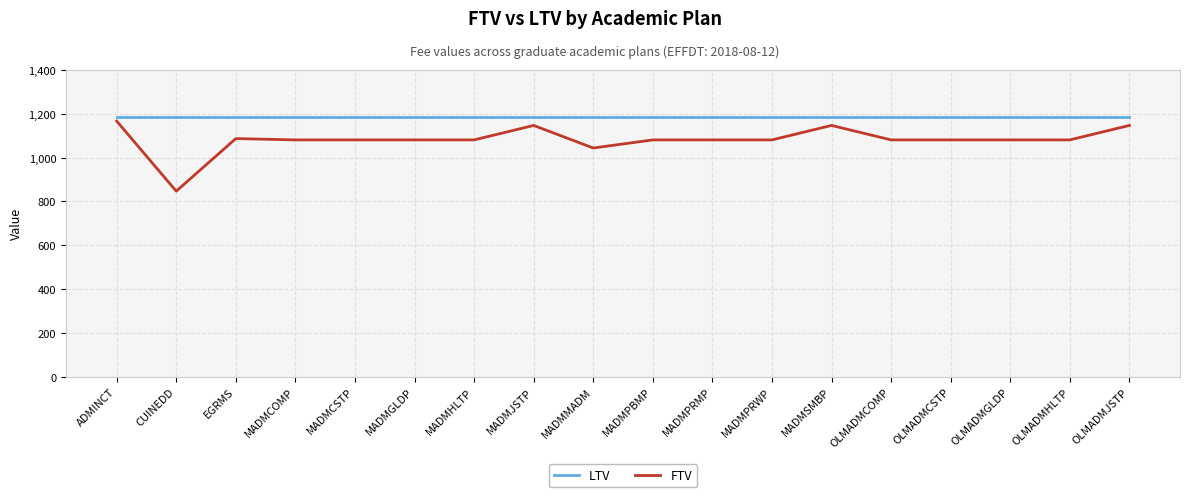

What is the smallest value displayed?

847